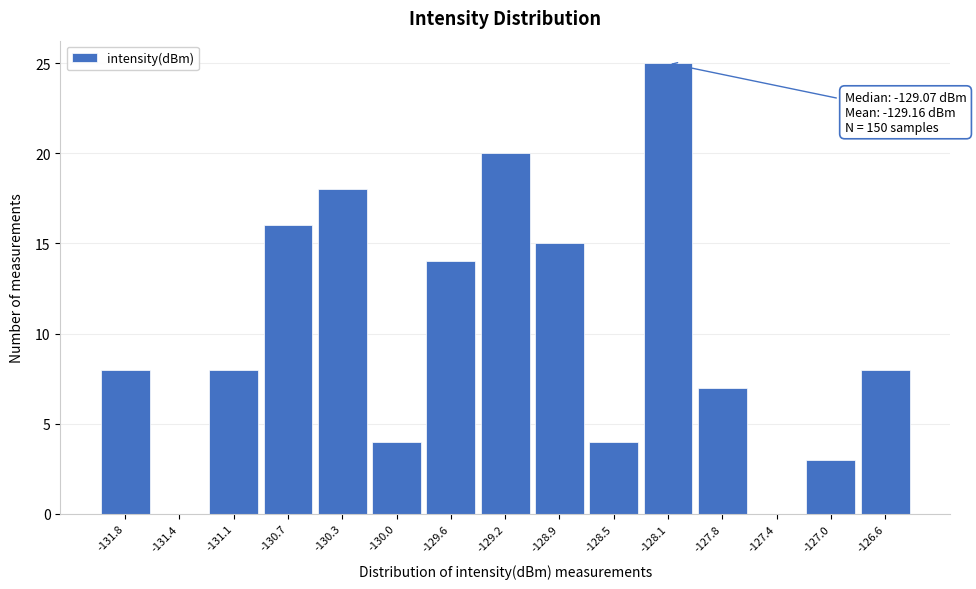

Reading left to right, extract all data points from this chart.

-131.8=8	-131.4=0	-131.1=8	-130.7=16	-130.3=18	-130.0=4	-129.6=14	-129.2=20	-128.9=15	-128.5=4	-128.1=25	-127.8=7	-127.4=0	-127.0=3	-126.6=8